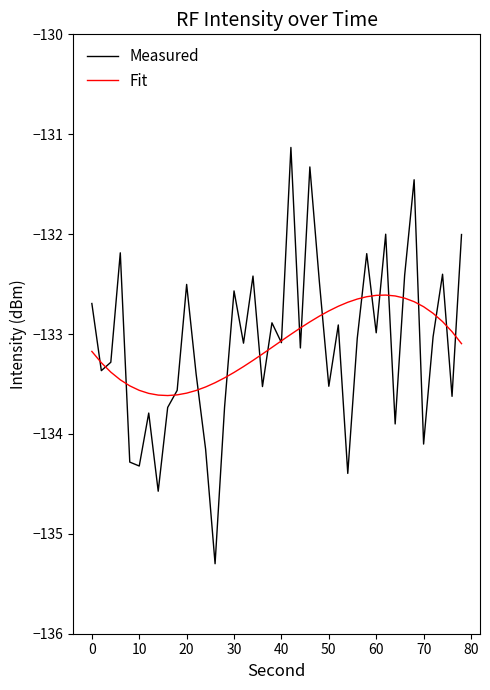

What is the greatest value displayed?

-131.1